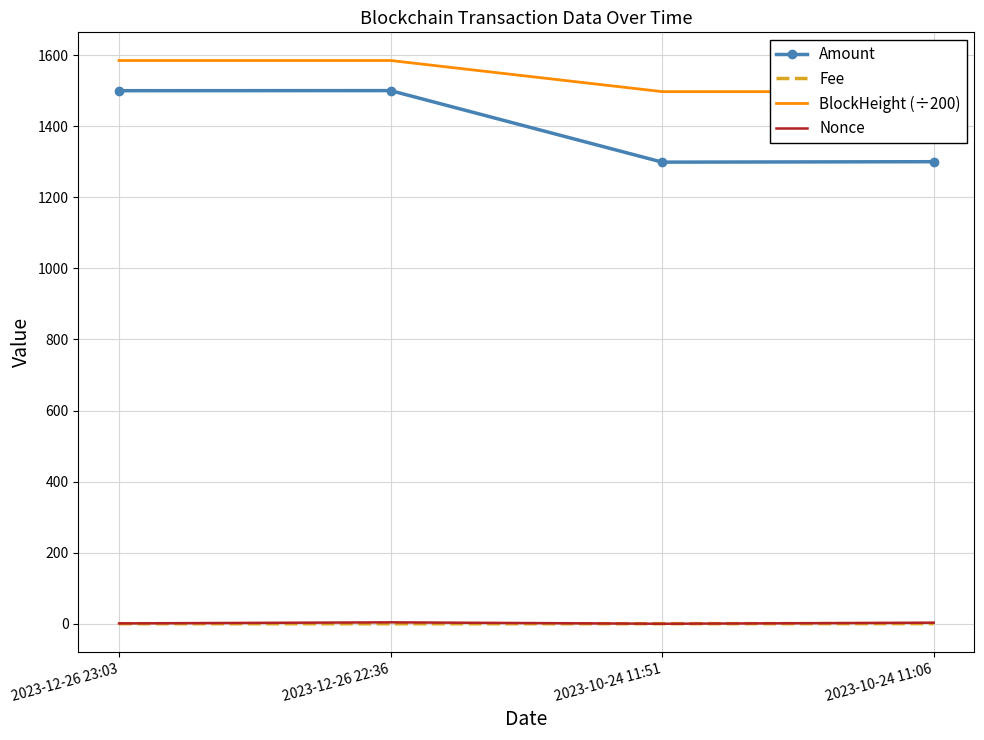

Rank the series at 2023-12-26 23:03 from lowest to highest value.

Fee, Nonce, Amount, BlockHeight (÷200)